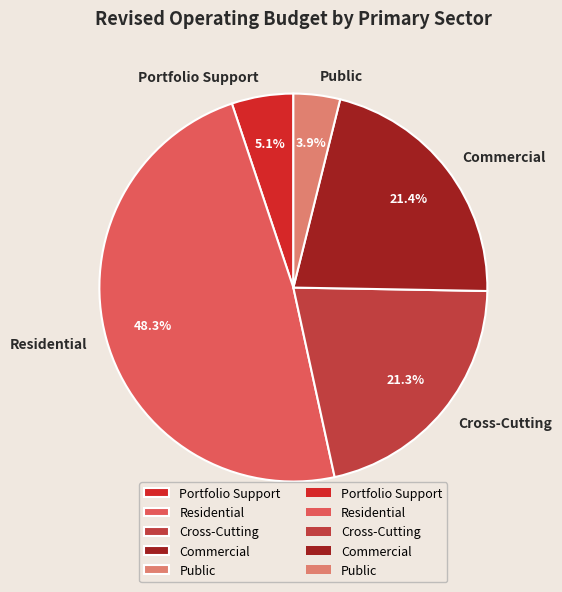

What portion of the pie excludes Portfolio Support?

94.9%